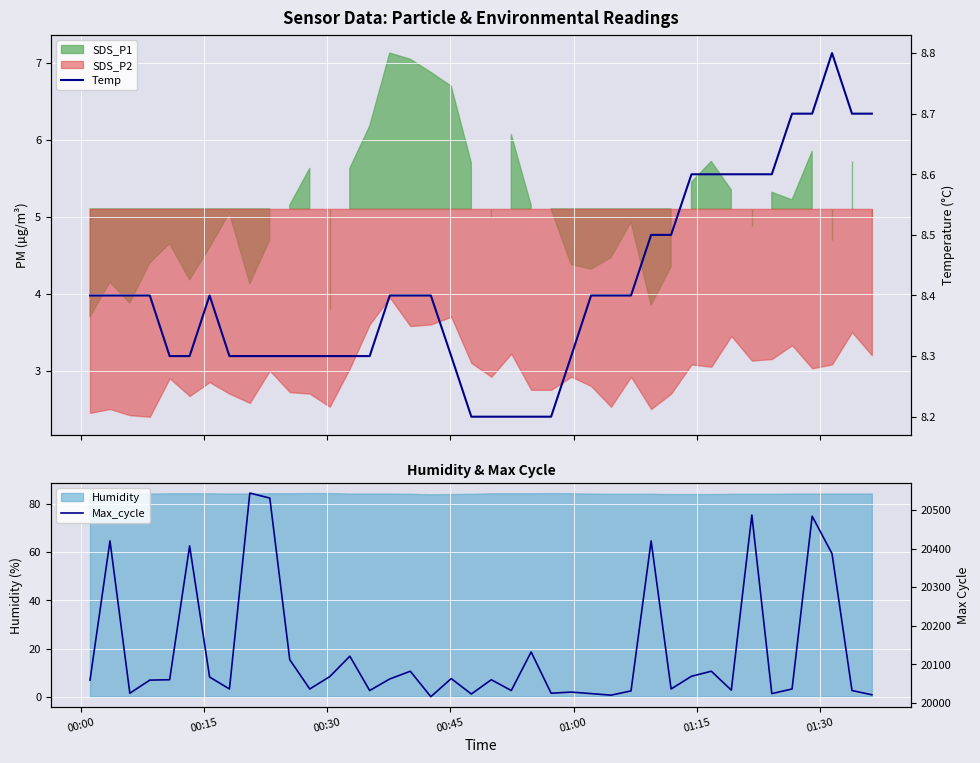

In Max_cycle, how many points are lower than both neighbors (excluding endpoints)?

12